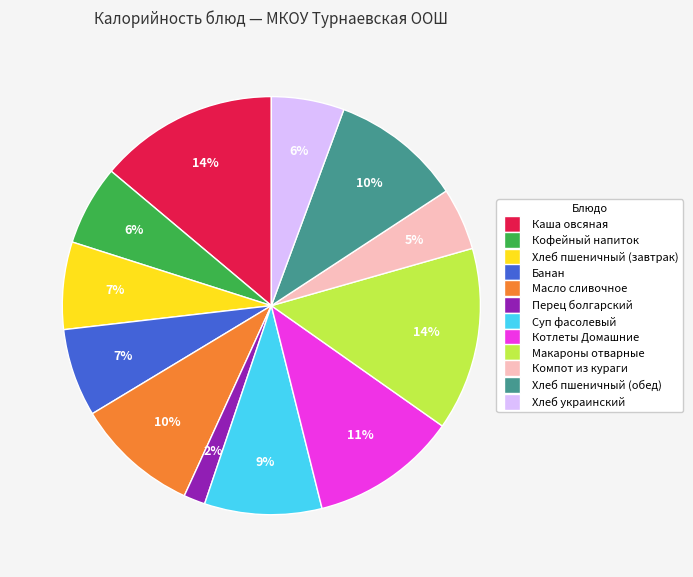

To the nearest percent, what is the average slice percentage?

8%